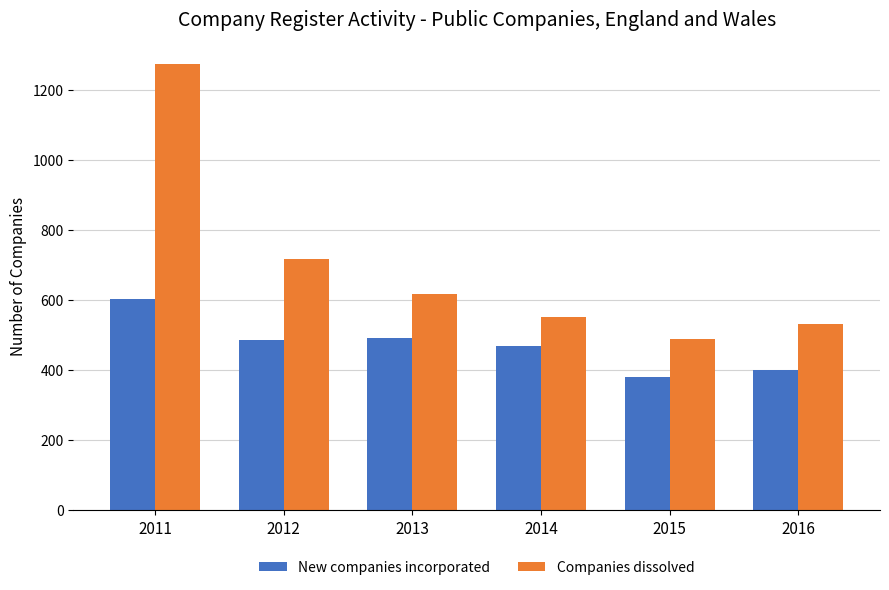

At which label is Companies dissolved closest to 880?

2012